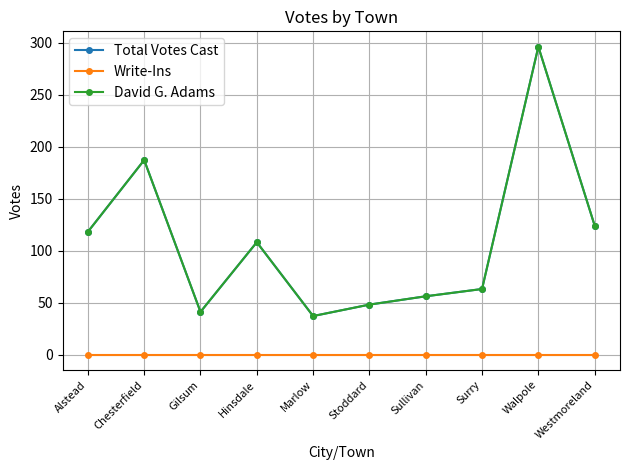

At which category does Total Votes Cast reach its first local peak?

Chesterfield